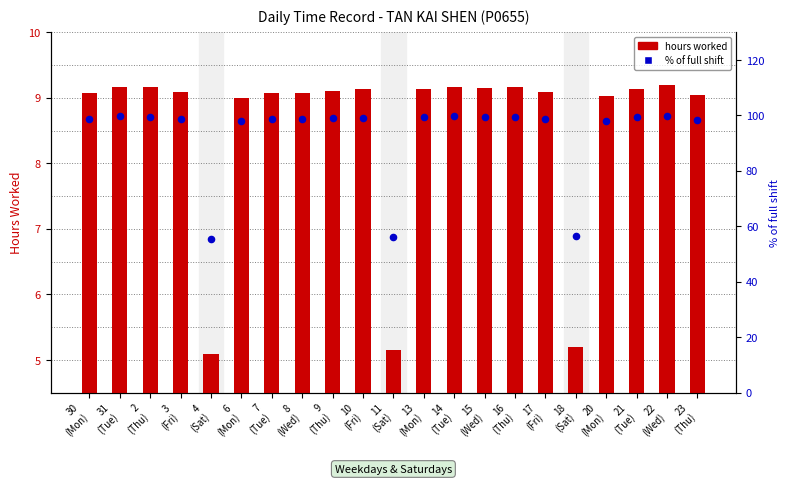

Which series contains the lowest Y value?

Hours Worked